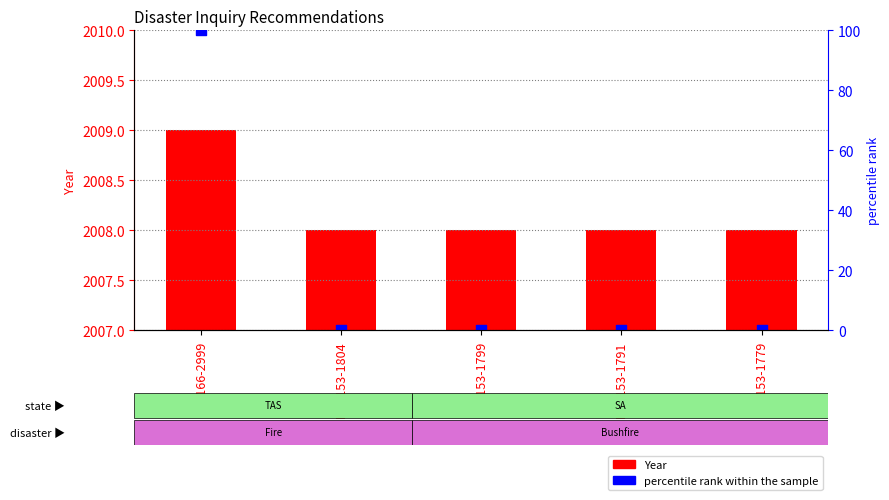

What is the total value across all series at REC153-1799?

2008.0